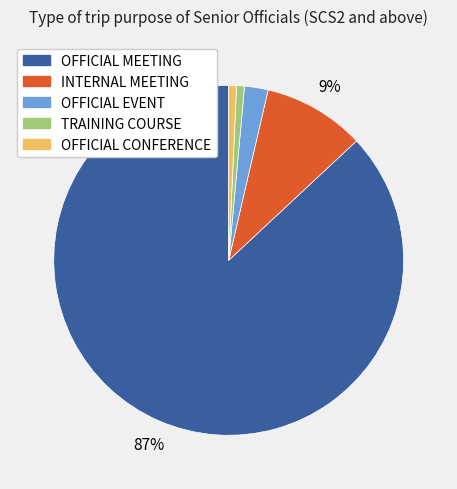

Between INTERNAL MEETING and OFFICIAL MEETING, which is larger?

OFFICIAL MEETING